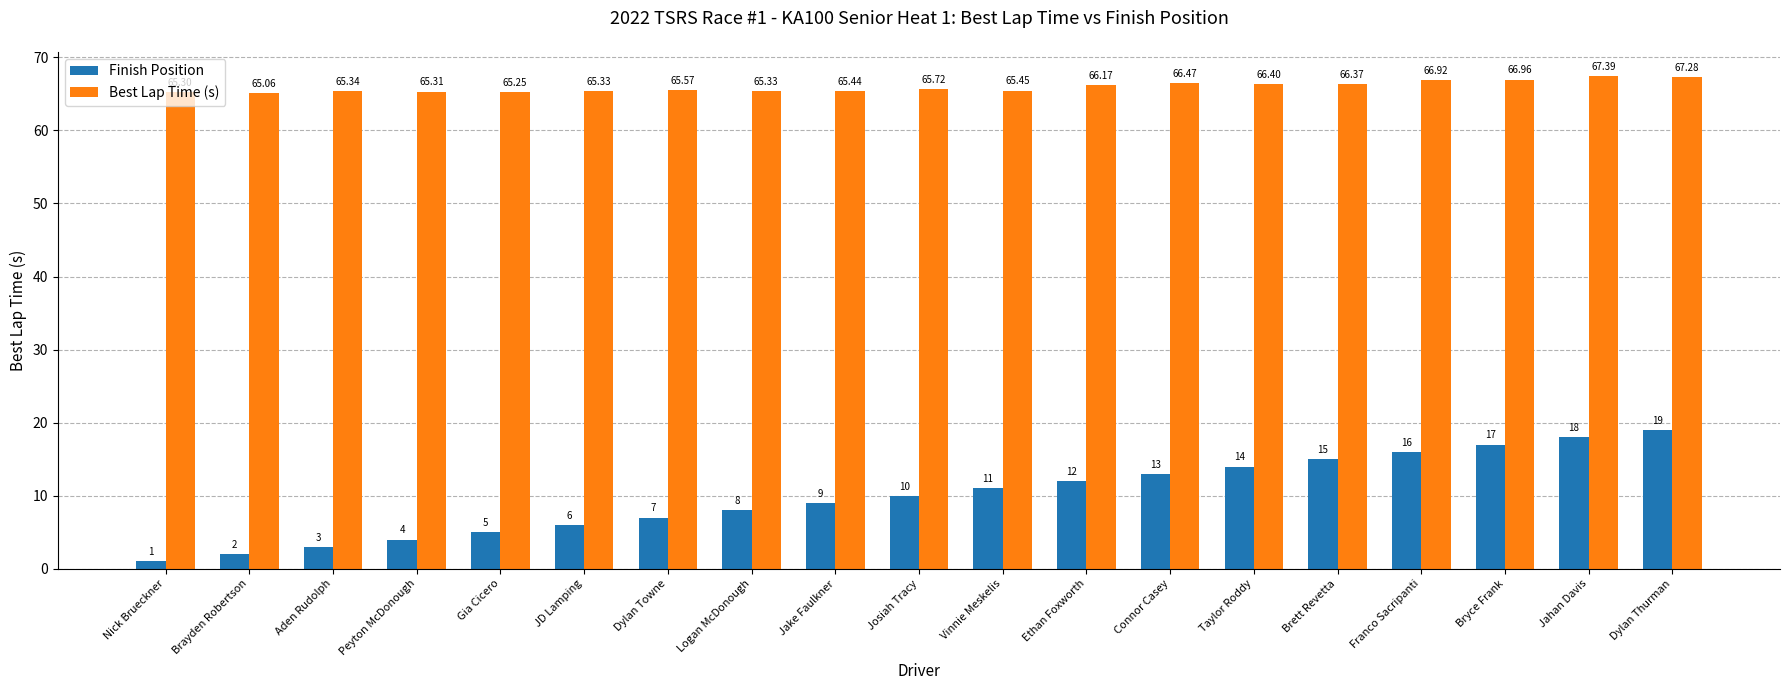

What is the difference between the maximum and minimum values in the Finish Position series?

18.0